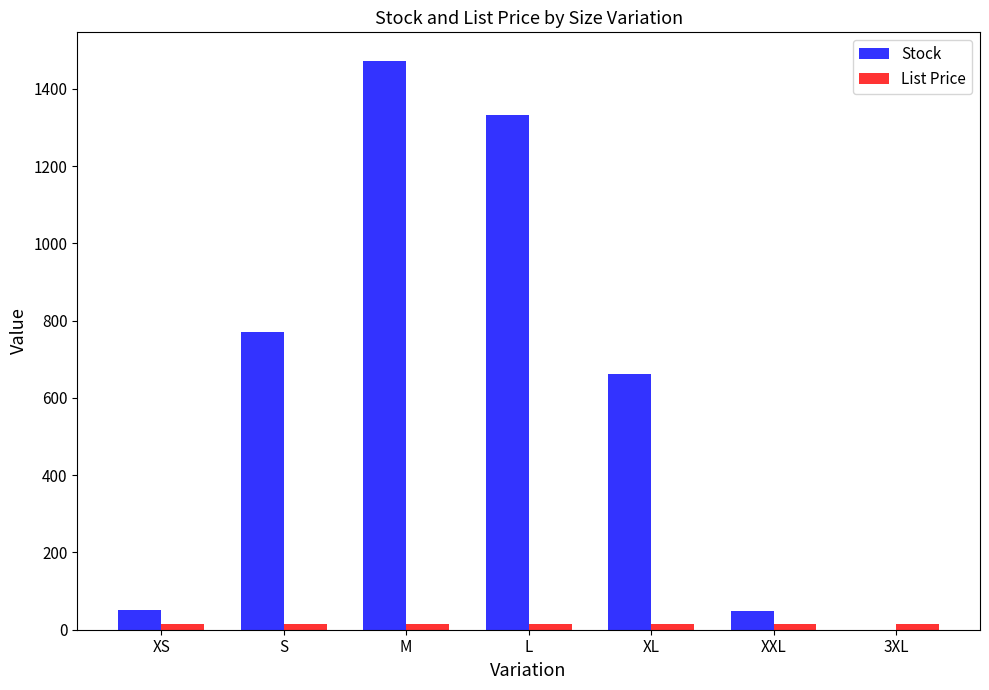

Which series changed the most between XS and XL?

Stock